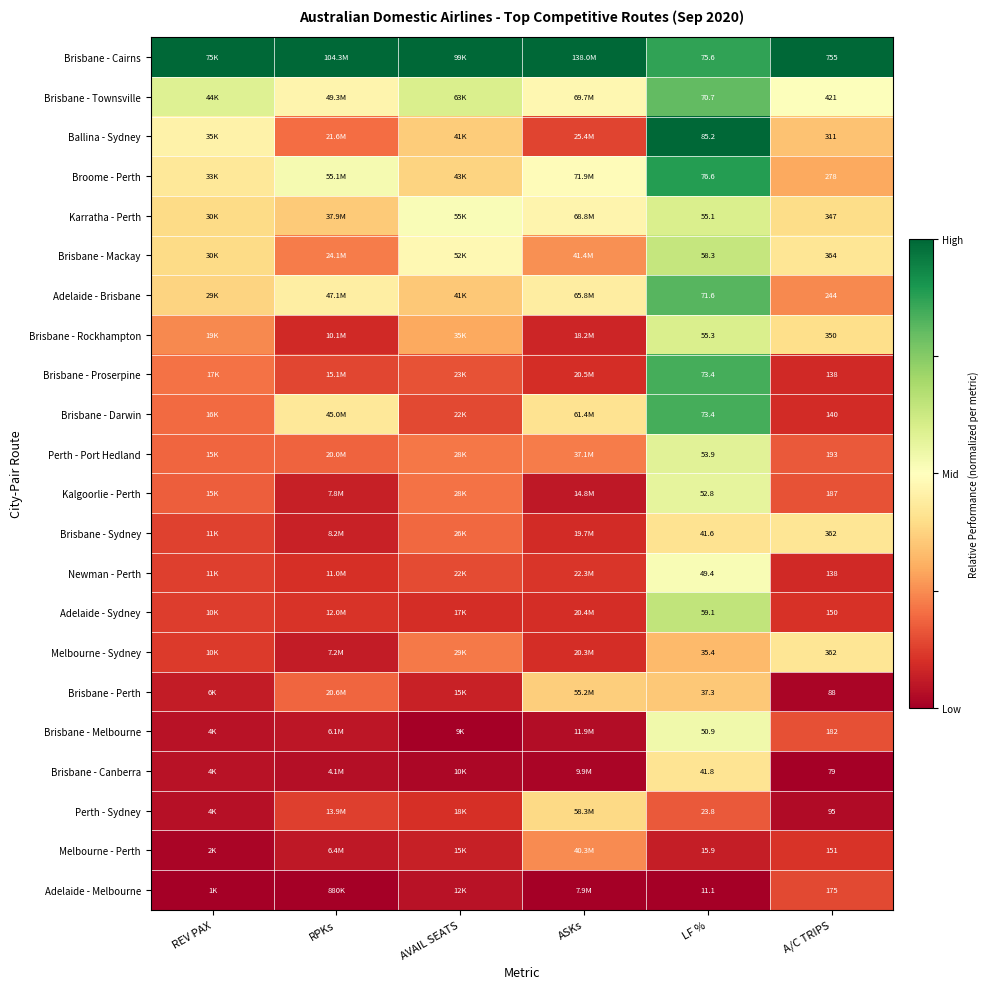

Is it true that Perth - Sydney equals 0.0 at A/C TRIPS?

False